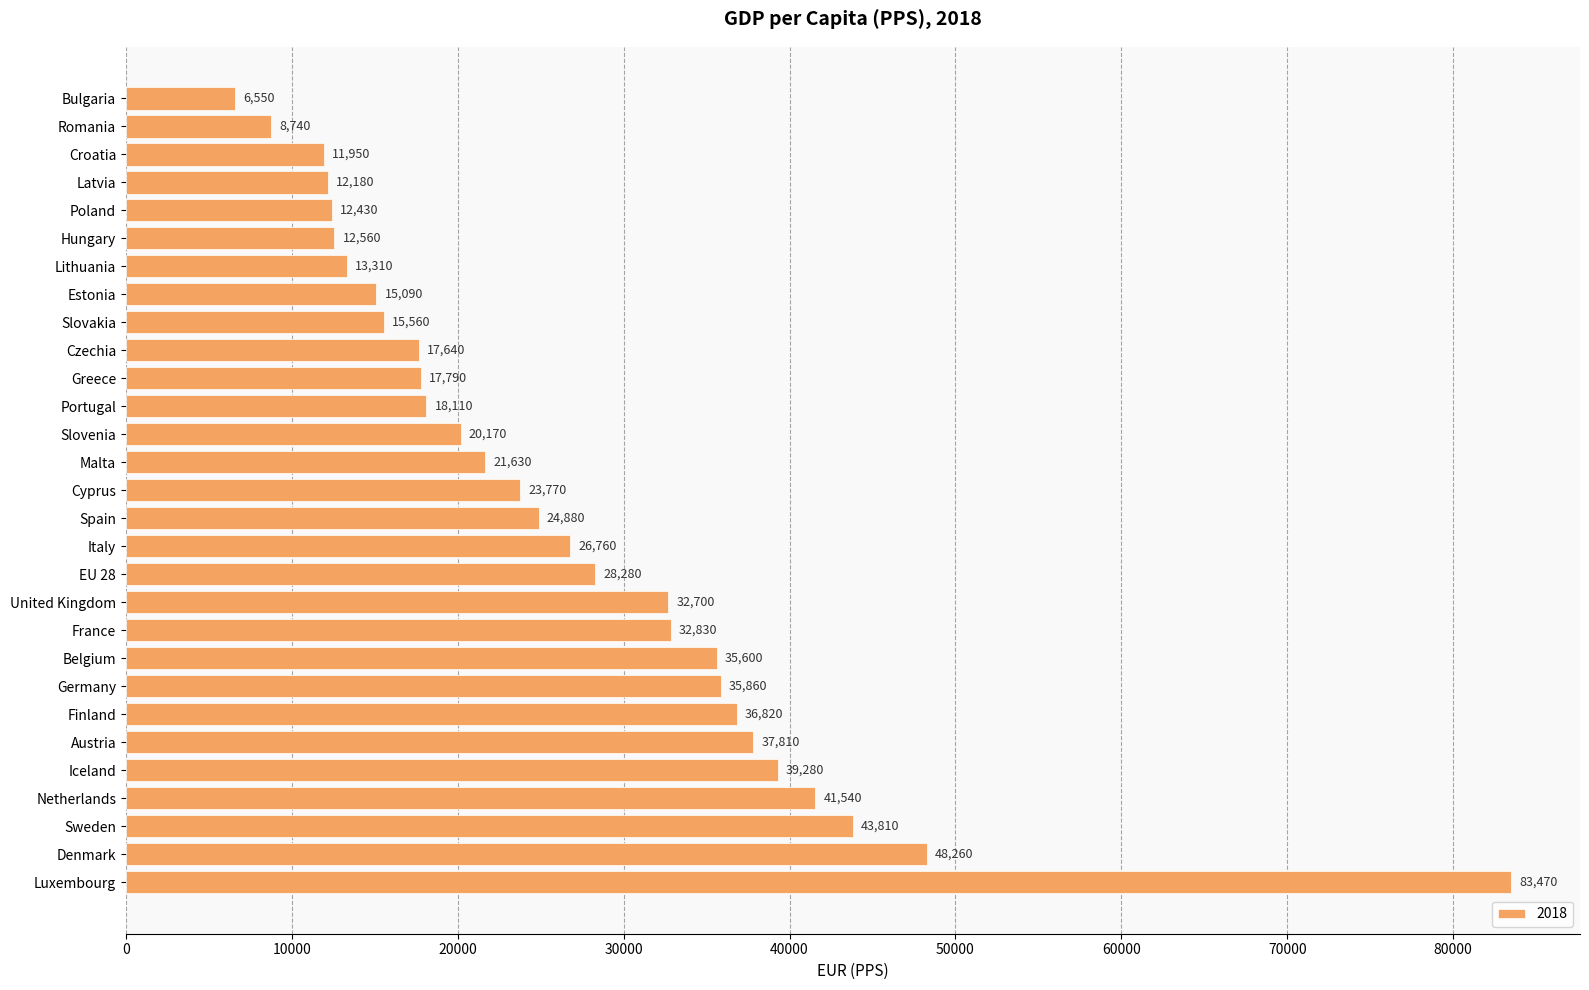

Read the value at Latvia, to the nearest 100.

12200